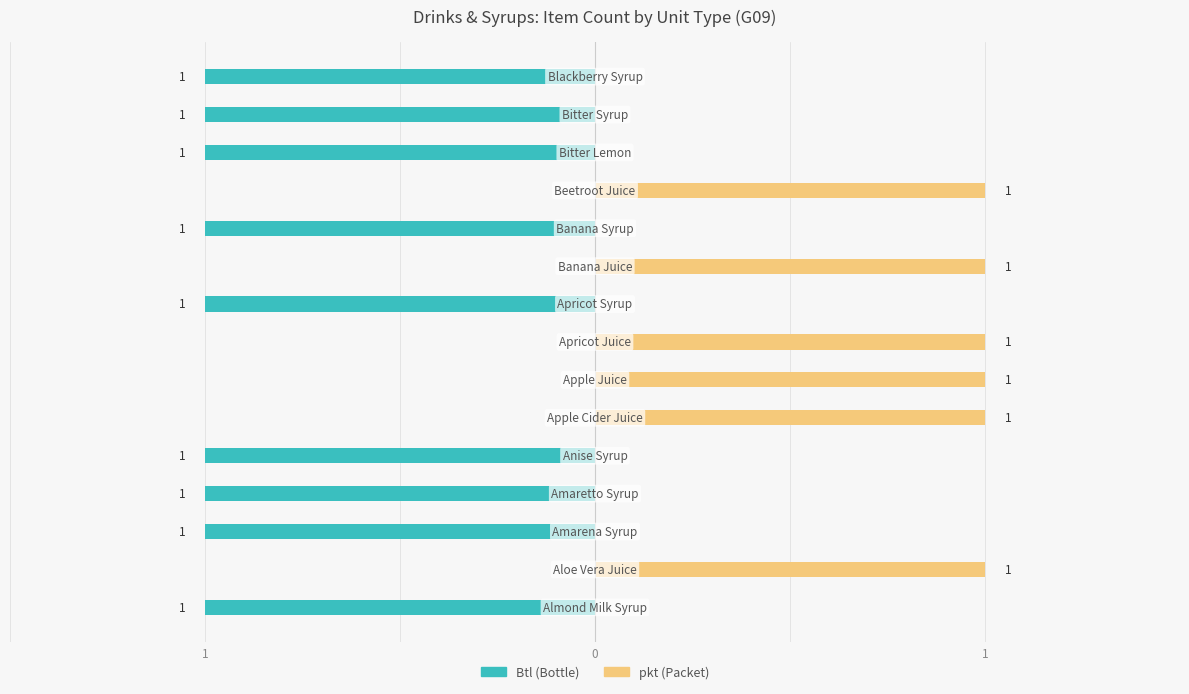

How many data points does each series have?

15